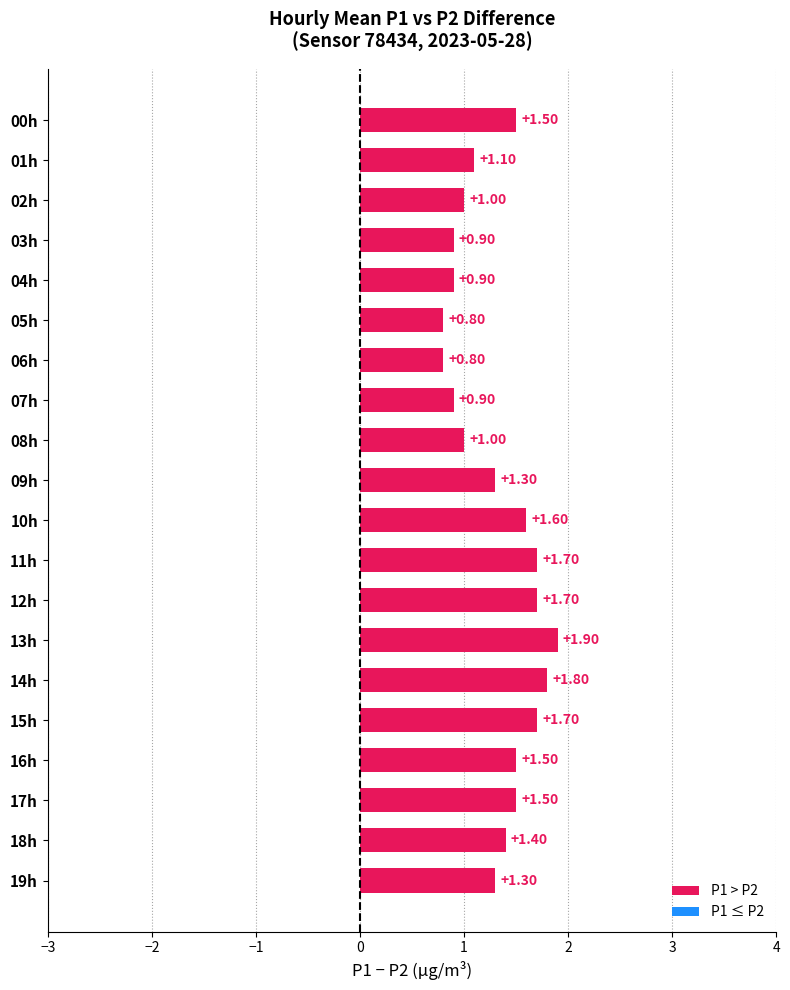

What is the sum of the values at 04h and 03h?

1.8